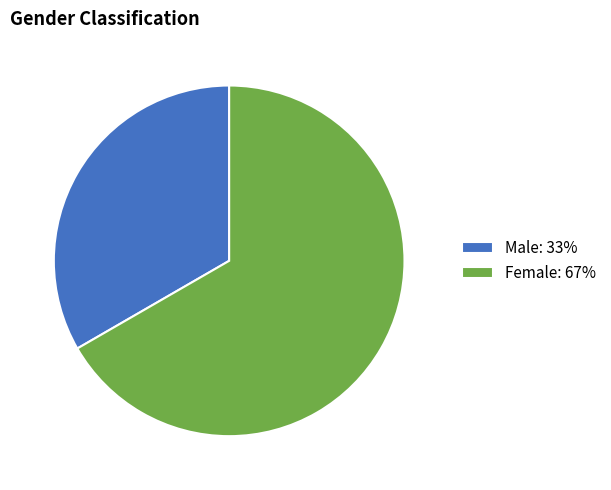

Do Male: 33% and Female: 67% together represent more than half of the pie?

Yes